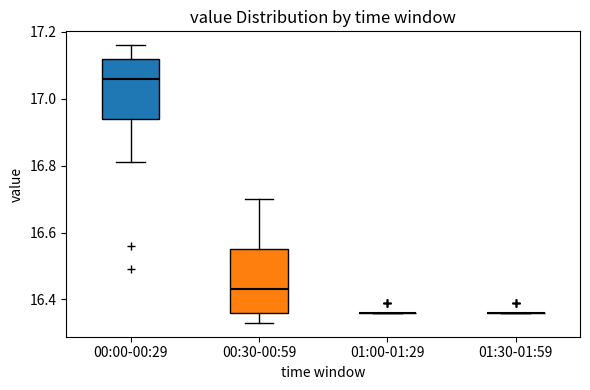

Reading left to right, read every box against the y-axis: the position of its median line, the range the box covers, and the ends of its whiskers. The values are not printed on the chart, so give them approximately, as read against the axis.

00:00-00:29: median 17.06, box 16.94 to 17.12, whiskers 16.82 to 17.16
00:30-00:59: median 16.44, box 16.36 to 16.56, whiskers 16.34 to 16.70
01:00-01:29: box collapsed to a line at 16.36, whiskers 16.36 to 16.36
01:30-01:59: box collapsed to a line at 16.36, whiskers 16.36 to 16.36